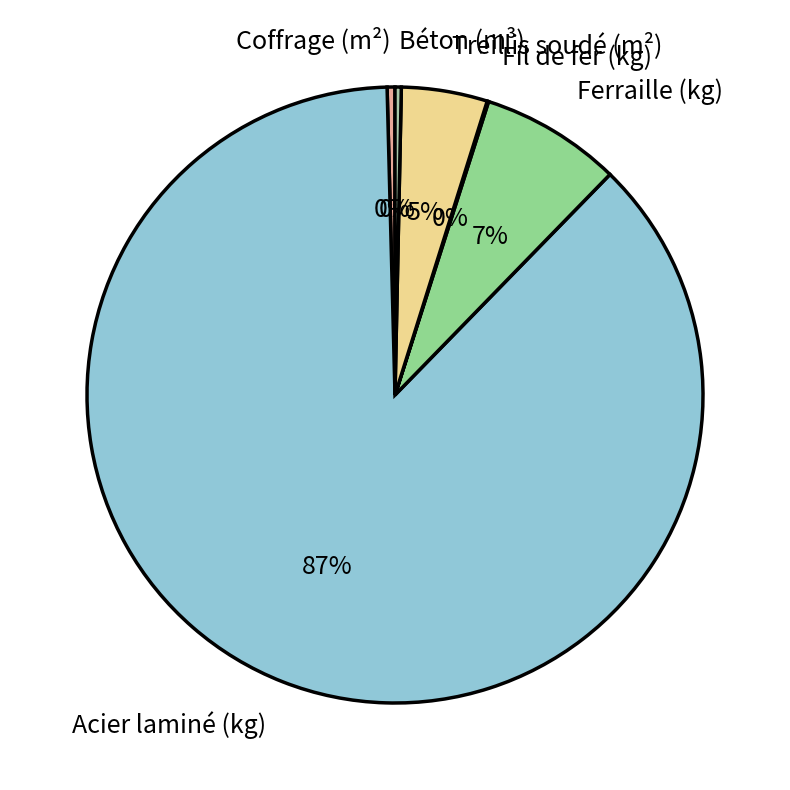

Which slice is the largest?

Acier laminé (kg)